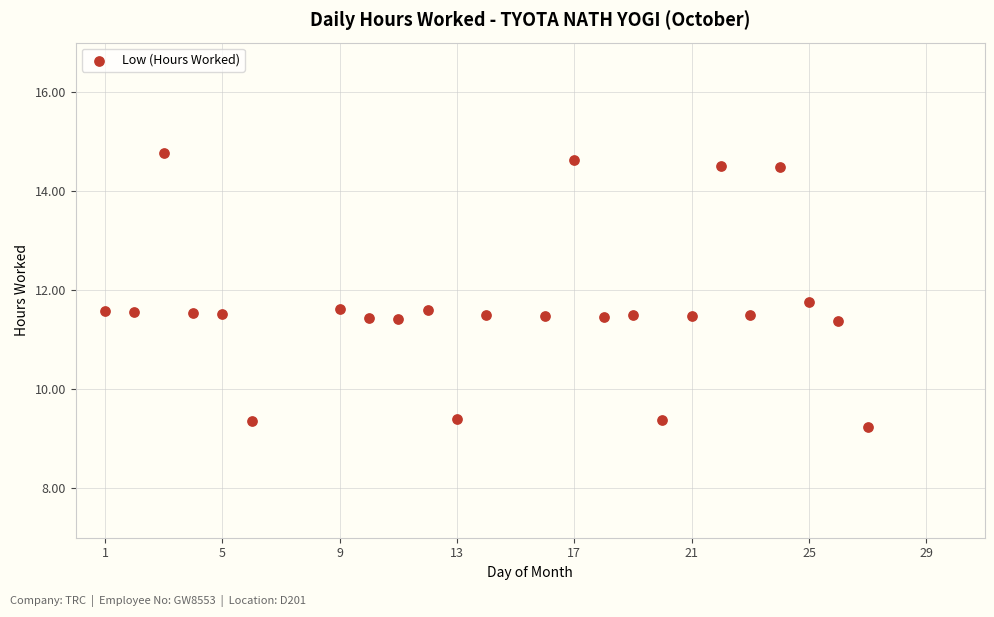

What is the range of Y values (max minus min)?

5.5